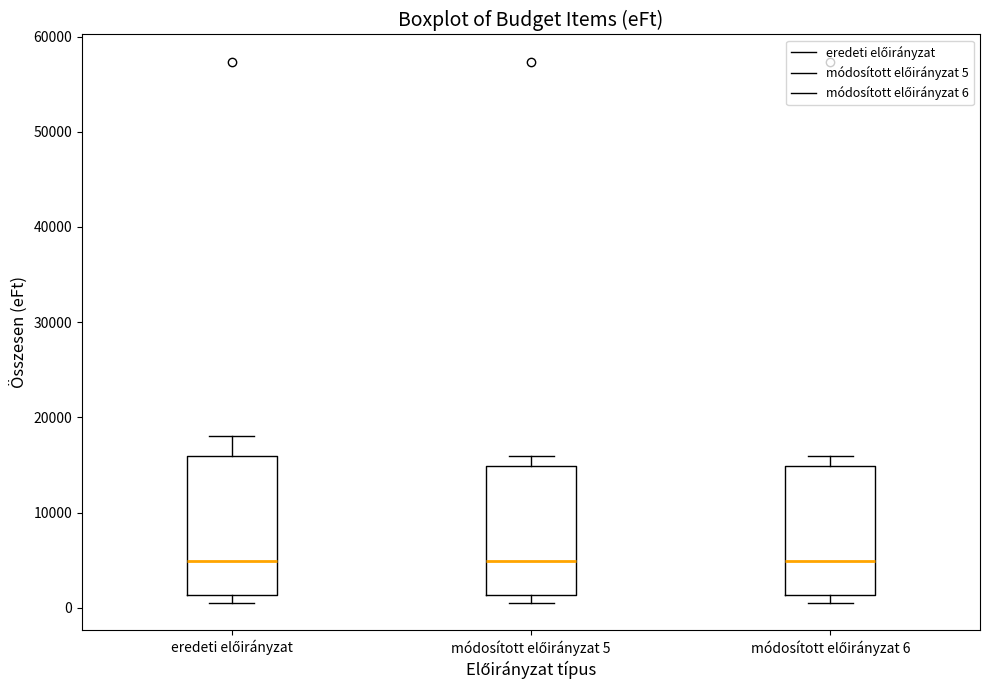

Where does the upper whisker of the box for módosított előirányzat 5 end on the y-axis? The values are not printed on the chart, so give them approximately, as read against the axis.

16000